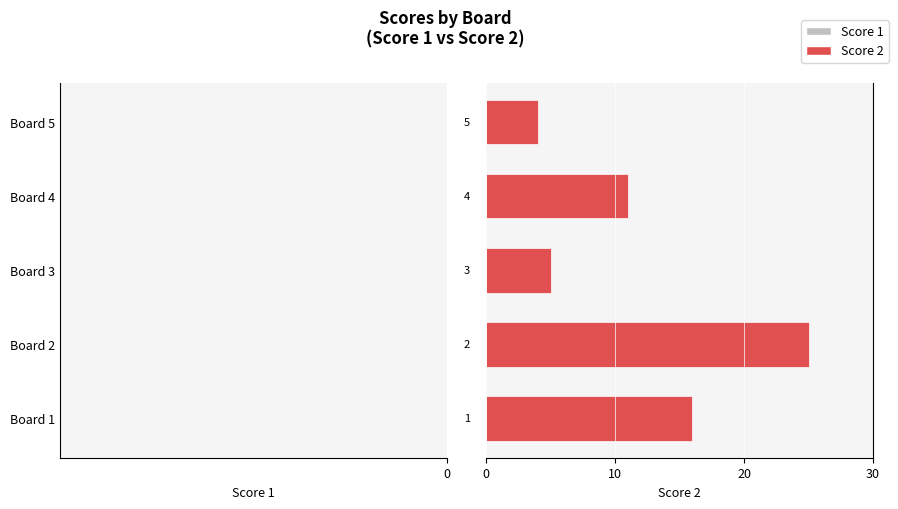

Is the value of Score 1 at Board 3 greater than the value of Score 2 at Board 5?

No